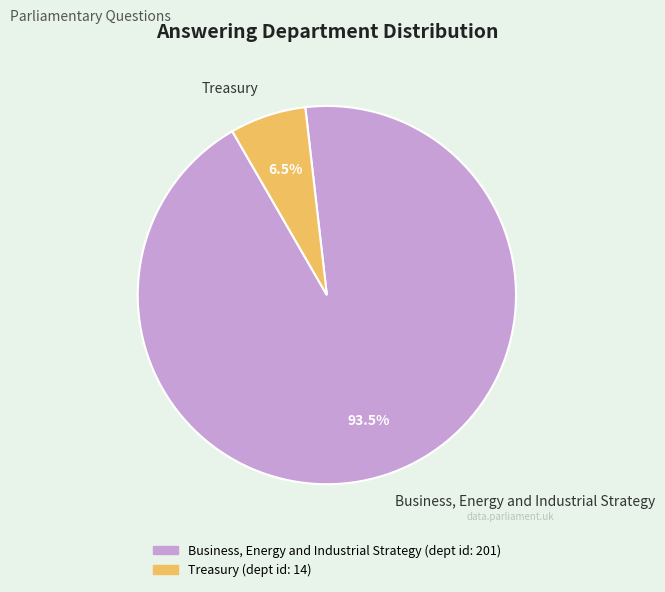

What is the smallest slice in the pie chart?

Treasury